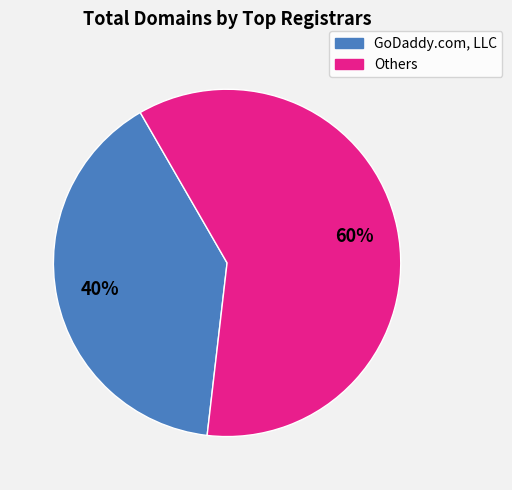

Which slice is the smallest?

GoDaddy.com, LLC